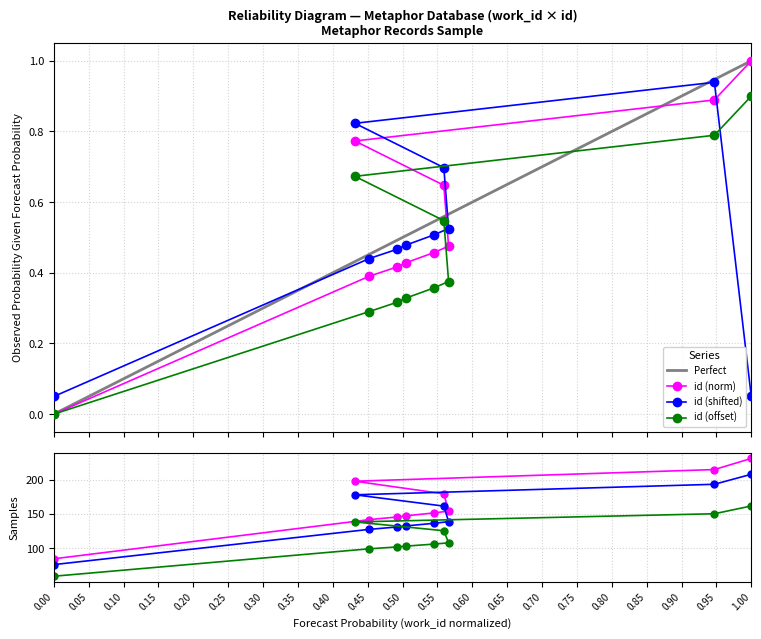

How many positive values does the id (offset) series have?

9